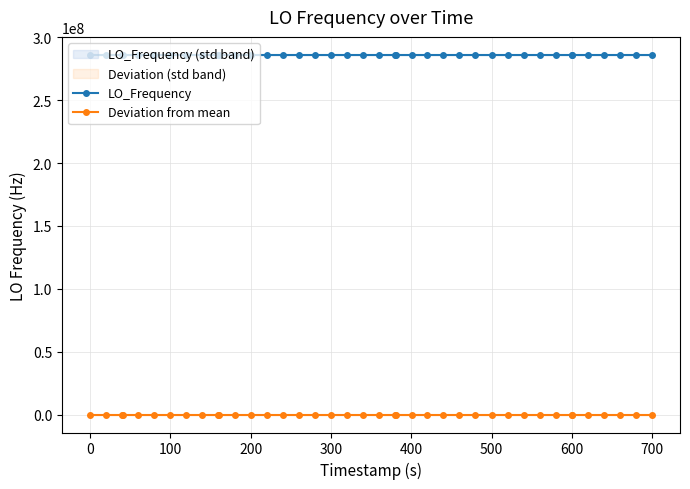

True or false: Deviation from mean and LO_Frequency intersect in this chart.

False